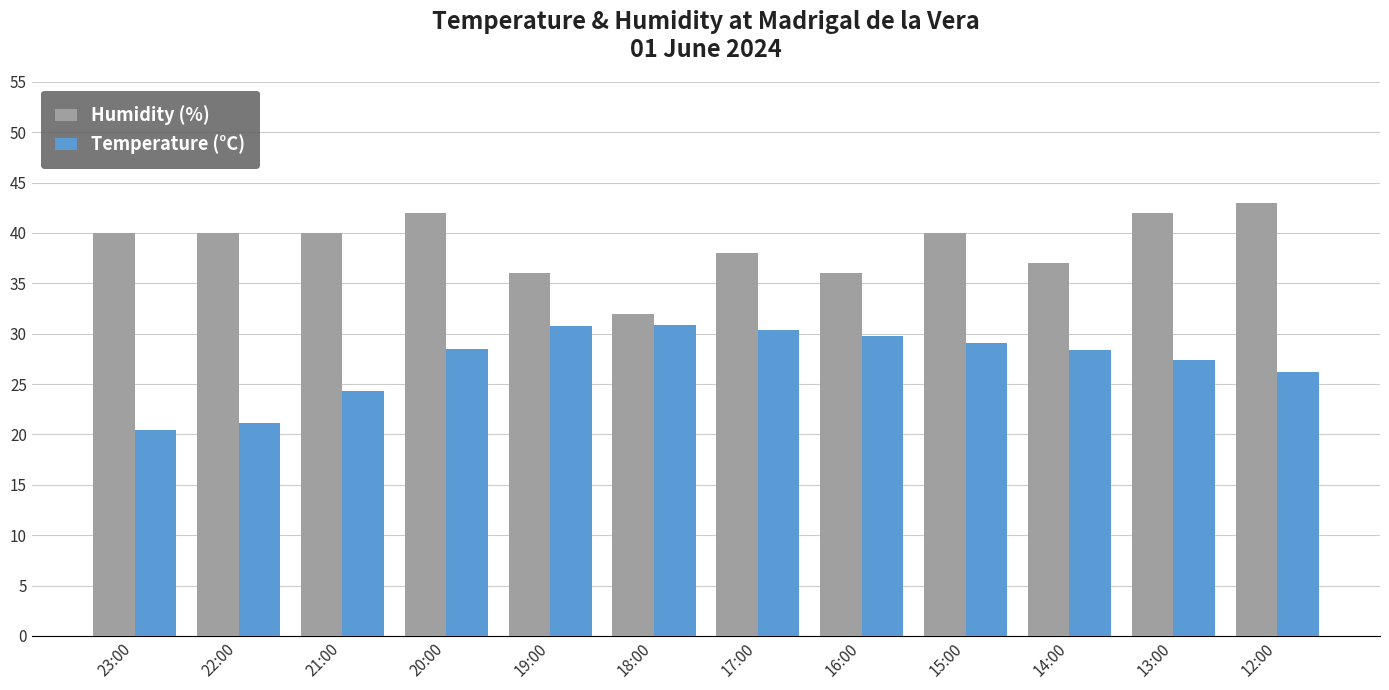

What is the spread (max minus min) of values at 14:00?

8.6